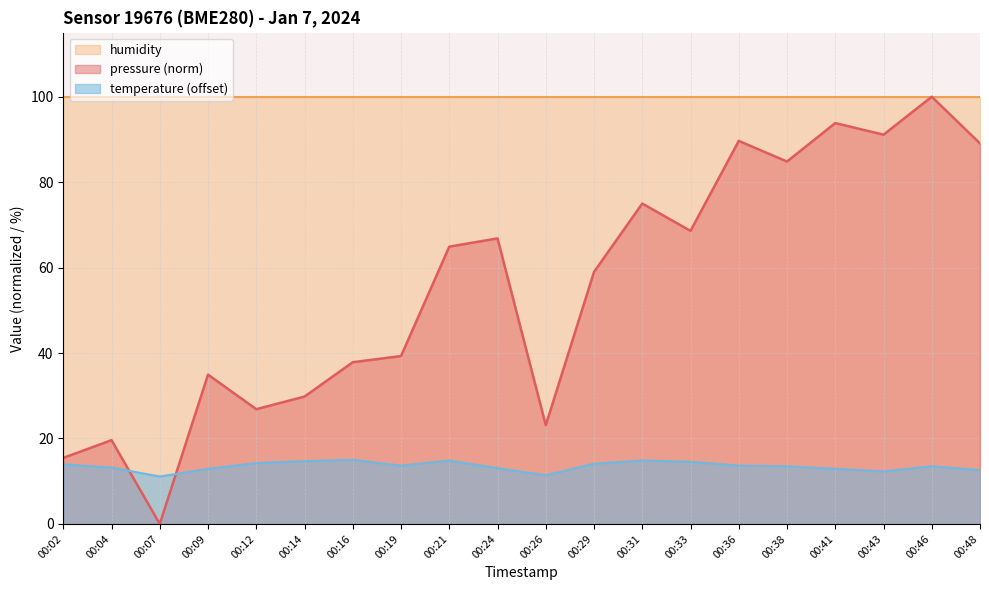

Which has a higher value, 00:07 or 00:12?

00:12